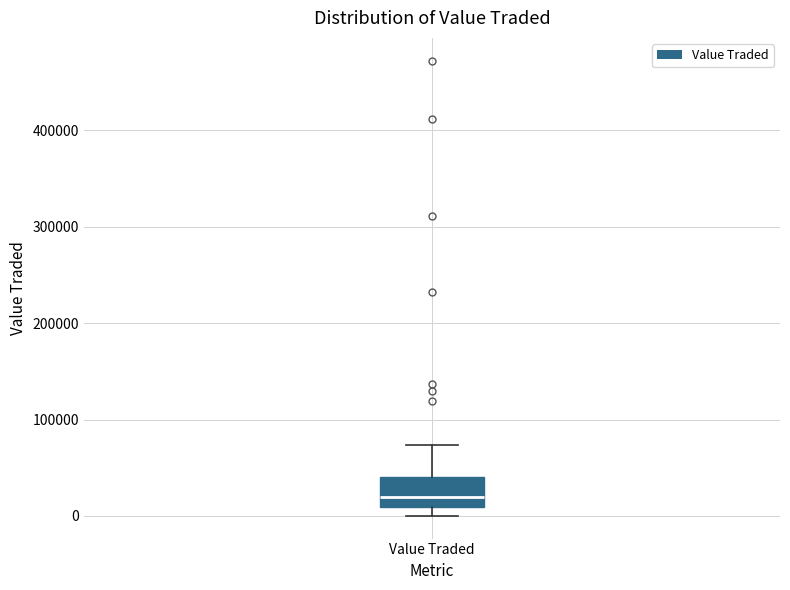

Read this box plot against the y-axis: the position of the median line, the range covered by the box, and the ends of both whiskers. The values are not printed on the chart, so give them approximately, as read against the axis.

median 20000, box 10000 to 40000, whiskers 0 to 70000